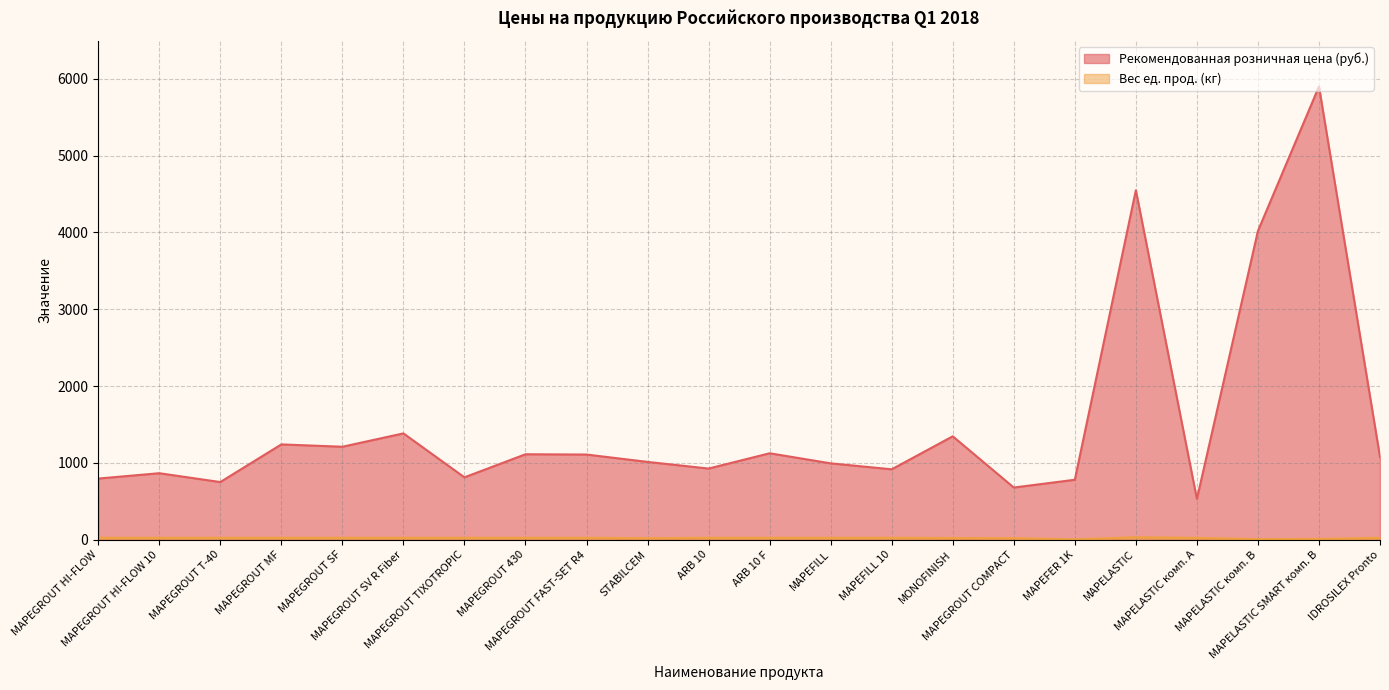

At MAPEGROUT COMPACT, list the series in order from largest to smallest.

Рекомендованная розничная цена (руб.), Вес ед. прод. (кг)